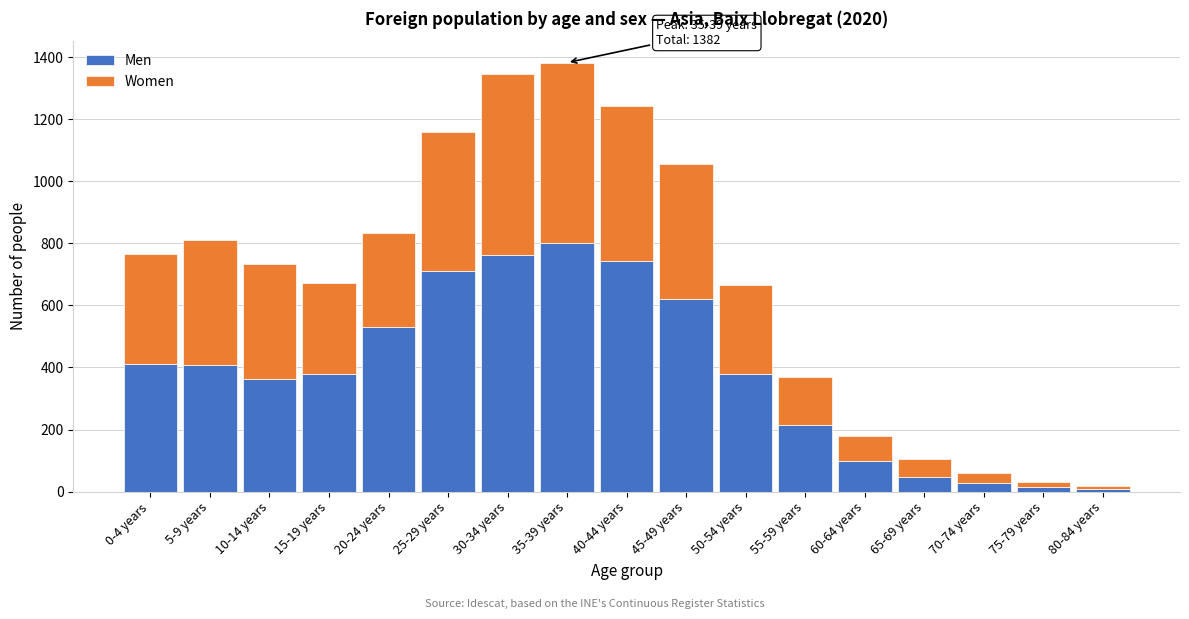

At which label does Men reach its peak?

35-39 years